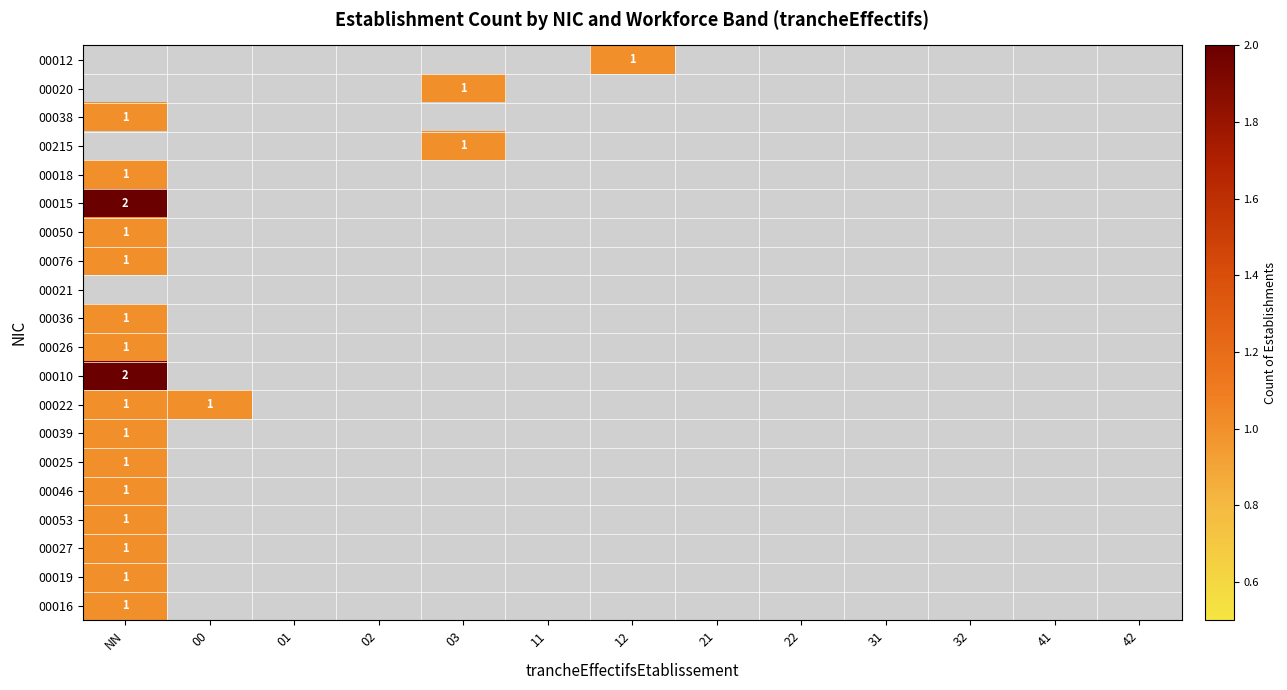

How many data points does each series have?

13